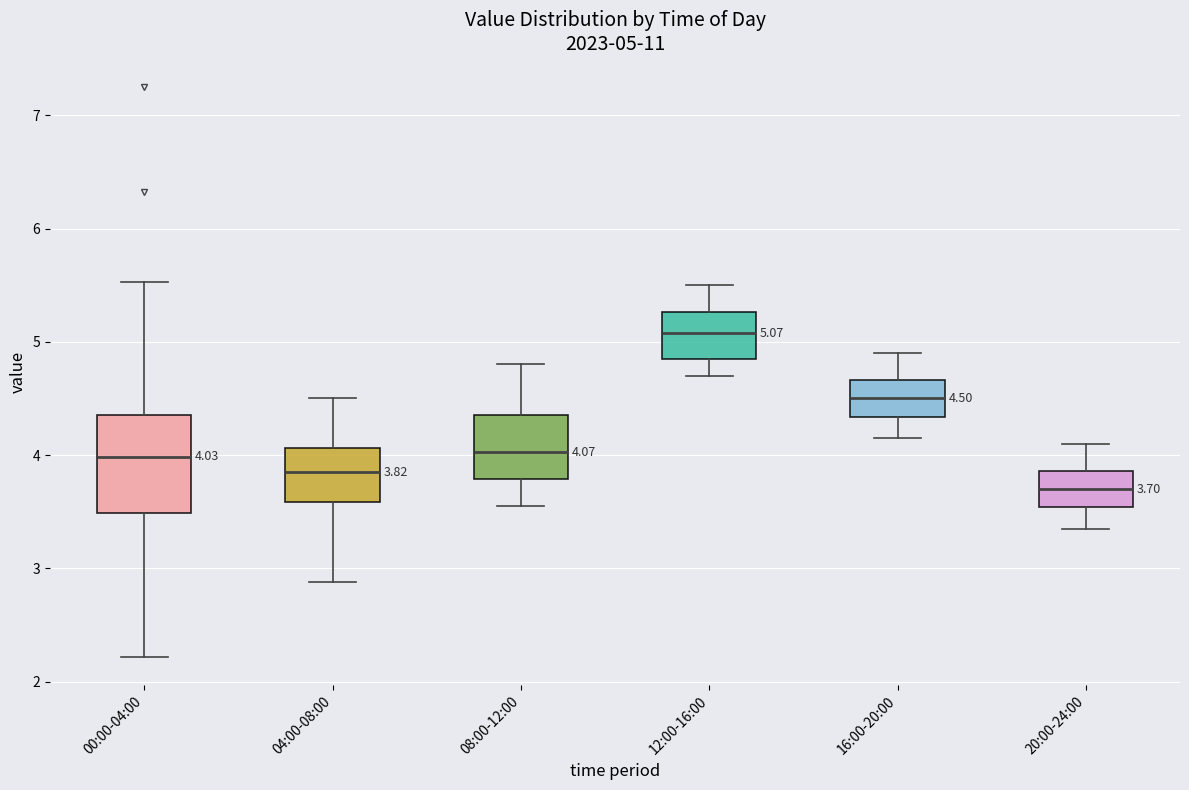

Which box's median line is the lowest?

20:00-24:00